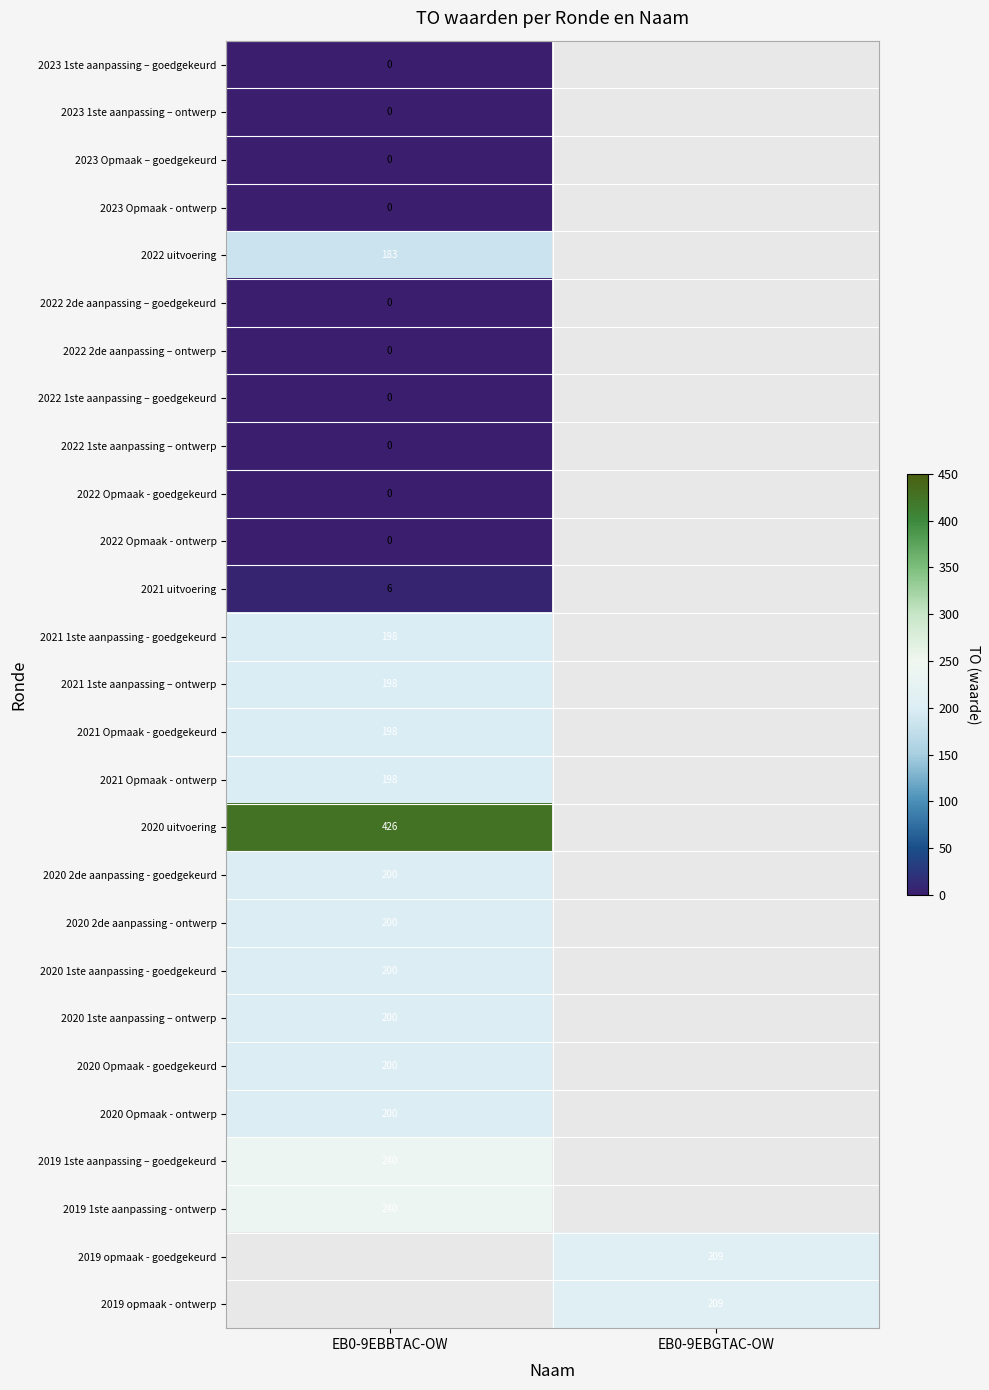

The value of 2020 Opmaak - goedgekeurd at EB0-9EBBTAC-OW is 71. True or false?

False